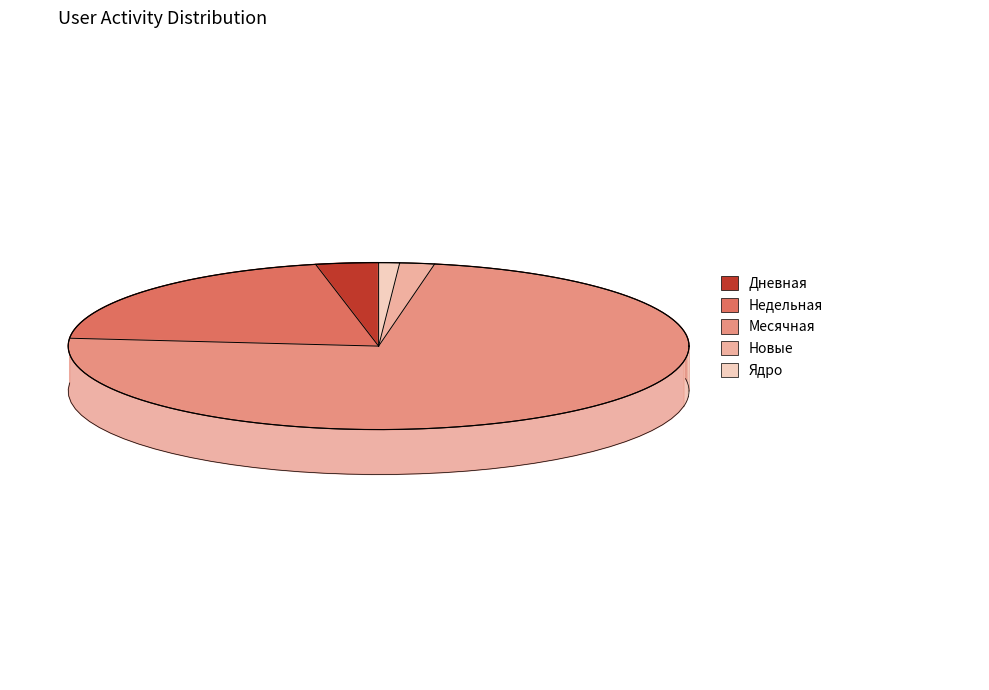

Between Недельная and Ядро, which is larger?

Недельная